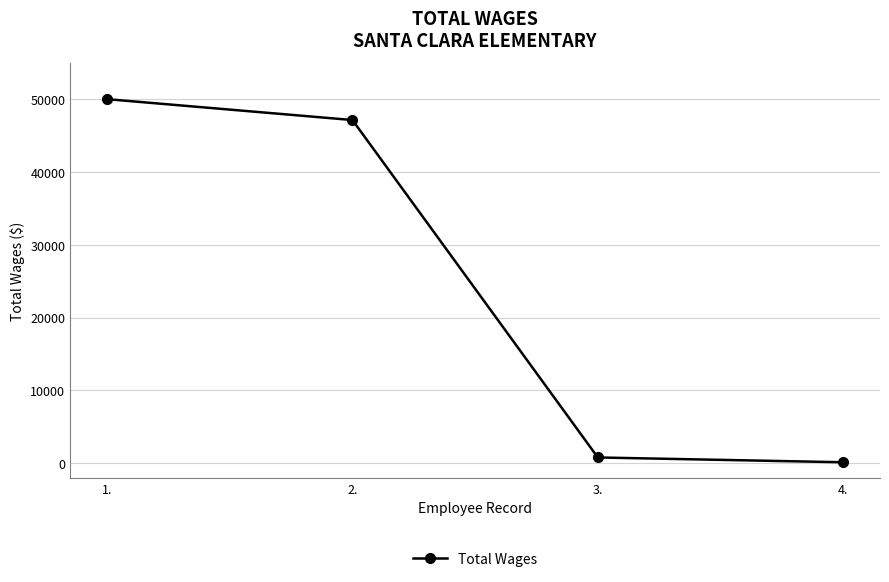

Where is the data nearest to the value 25057?

2.